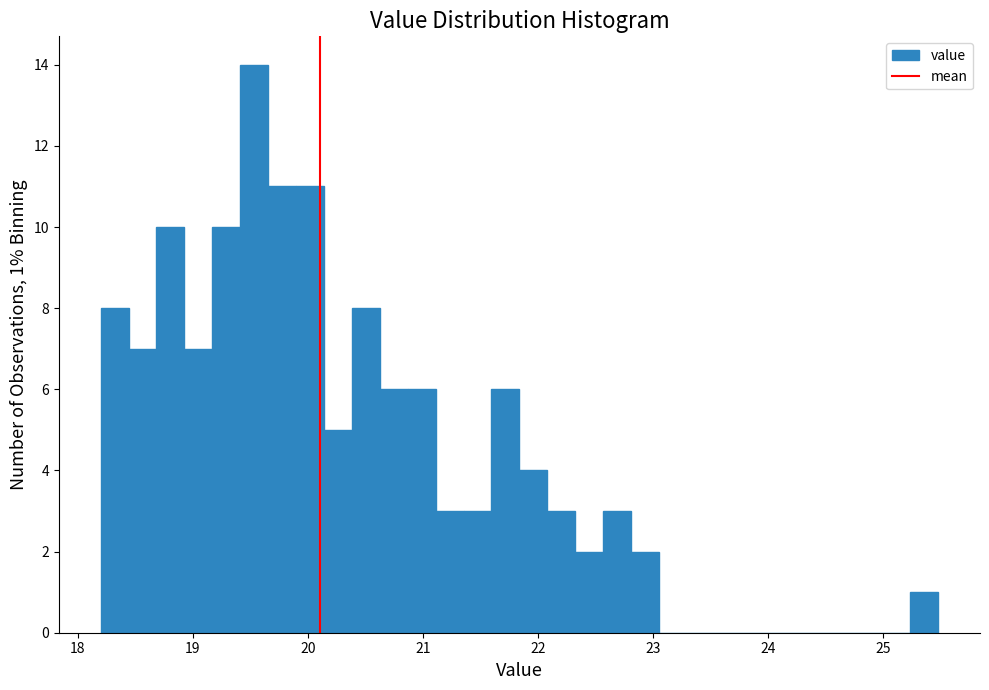

Read against the x-axis, roughly where is the centre of the tallest bar?

19.5